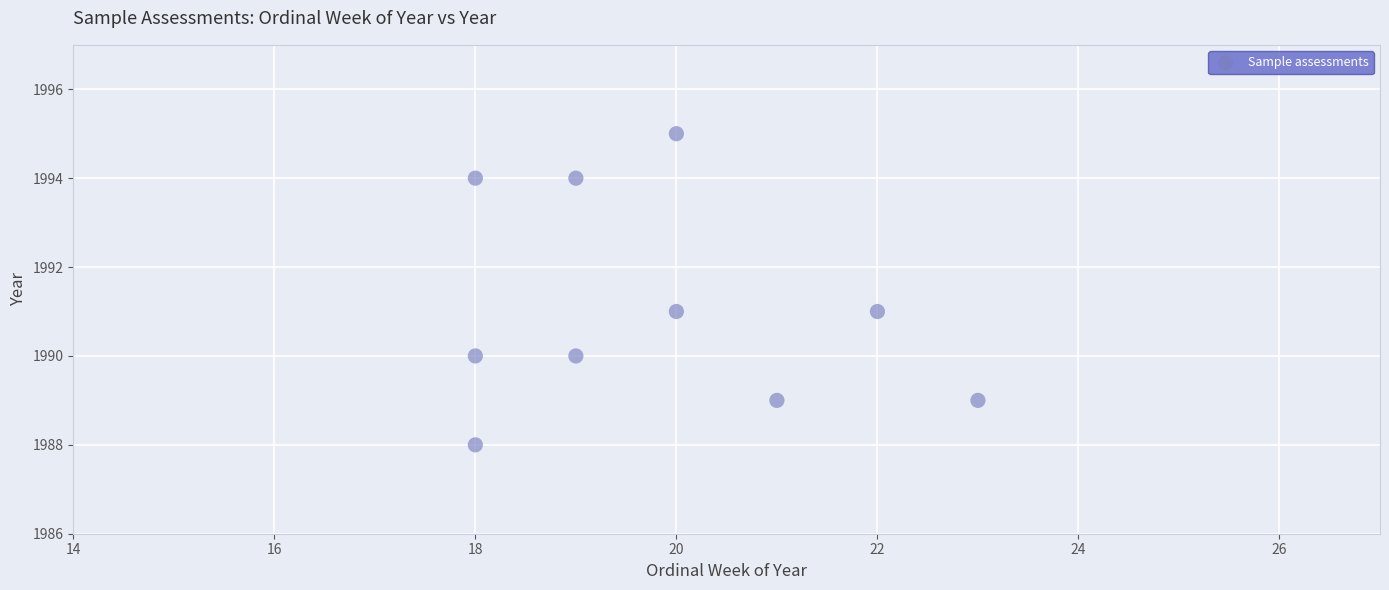

What is the range of Y values (max minus min)?

7